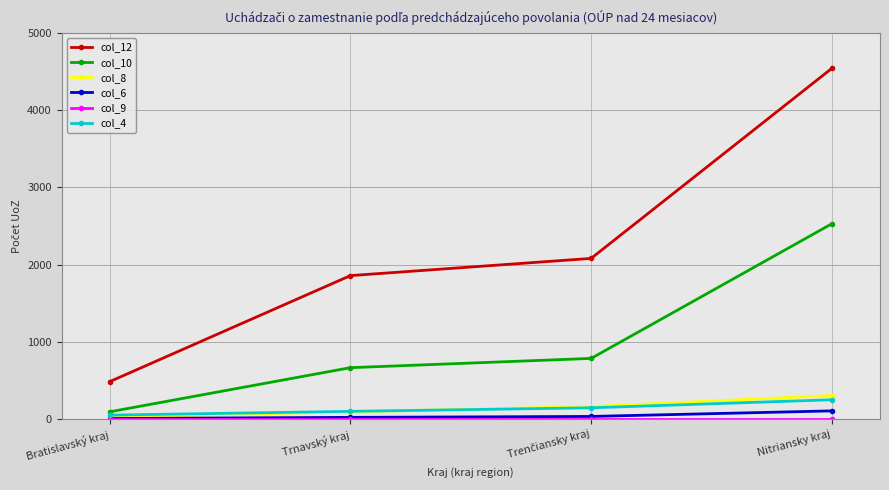

Is the value of col_12 at Trnavský kraj greater than the value of col_4 at Trnavský kraj?

Yes